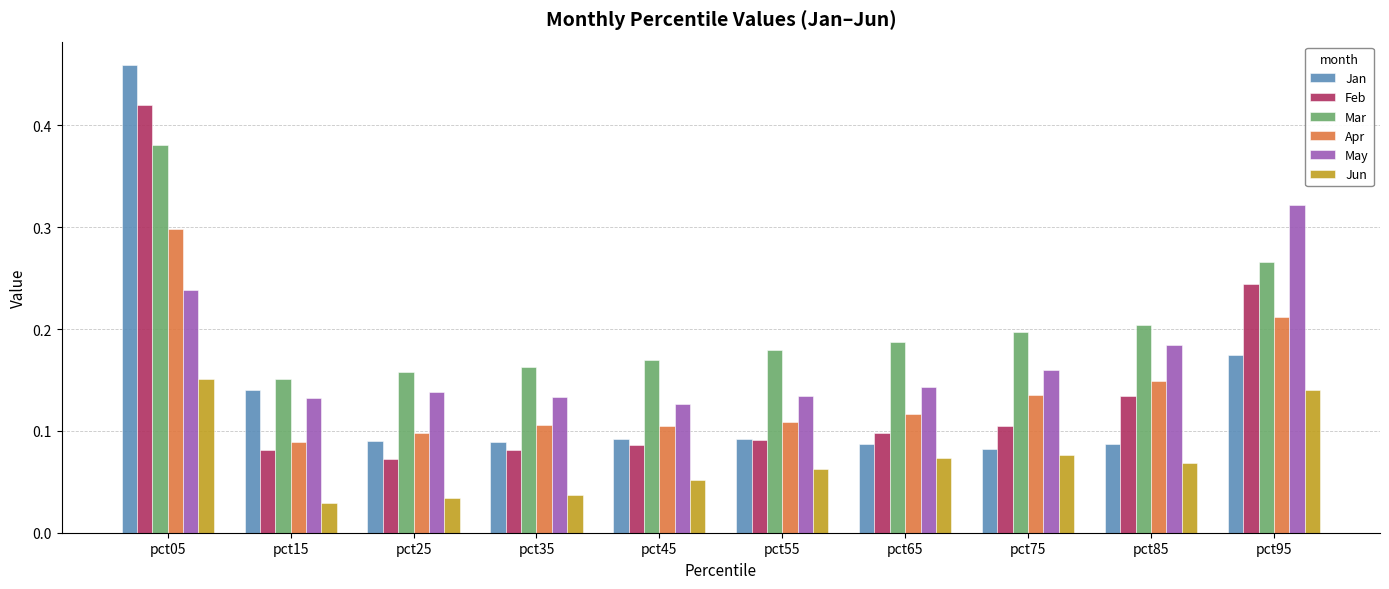

Is it true that Mar equals 0.2 at pct65?

True